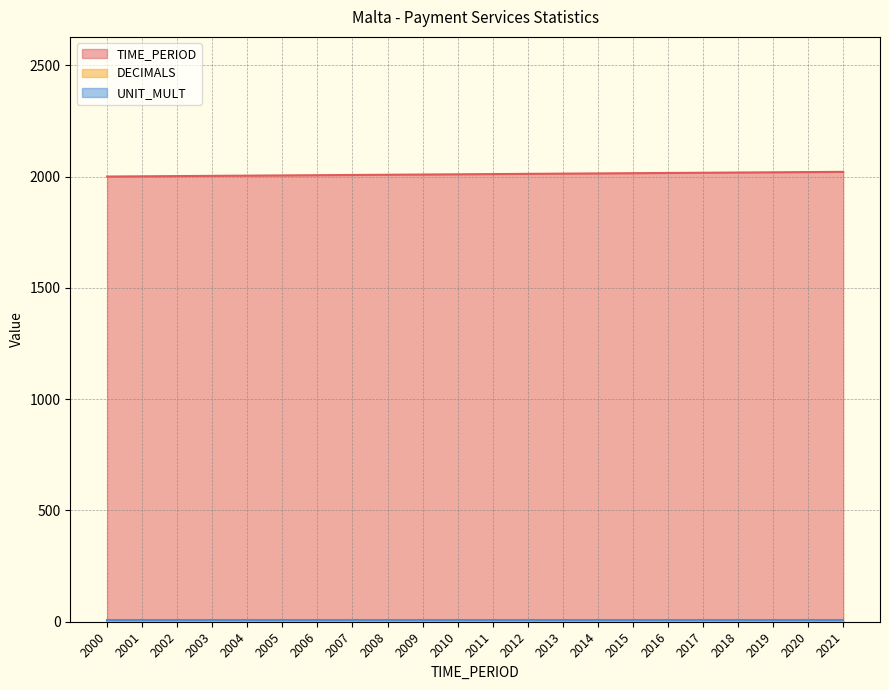

Which has a higher value, 2006 or 2005?

2006